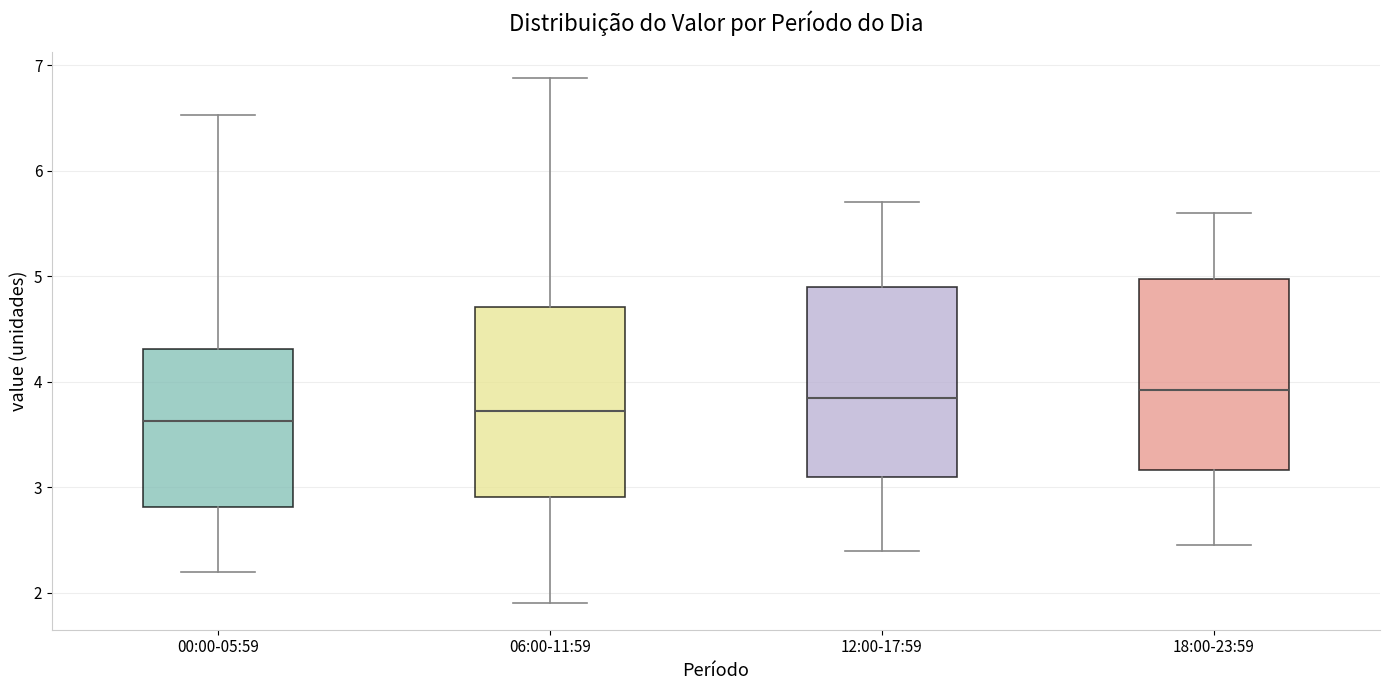

Reading left to right, transcribe this box plot: for each box, give where its median line is, the range the box spans, and where its two whiskers end, as read against the y-axis. The values are not printed on the chart, so give them approximately, as read against the axis.

00:00-05:59: median 3.6, box 2.8 to 4.3, whiskers 2.2 to 6.5
06:00-11:59: median 3.7, box 2.9 to 4.7, whiskers 1.9 to 6.9
12:00-17:59: median 3.9, box 3.1 to 4.9, whiskers 2.4 to 5.7
18:00-23:59: median 3.9, box 3.2 to 5.0, whiskers 2.5 to 5.6